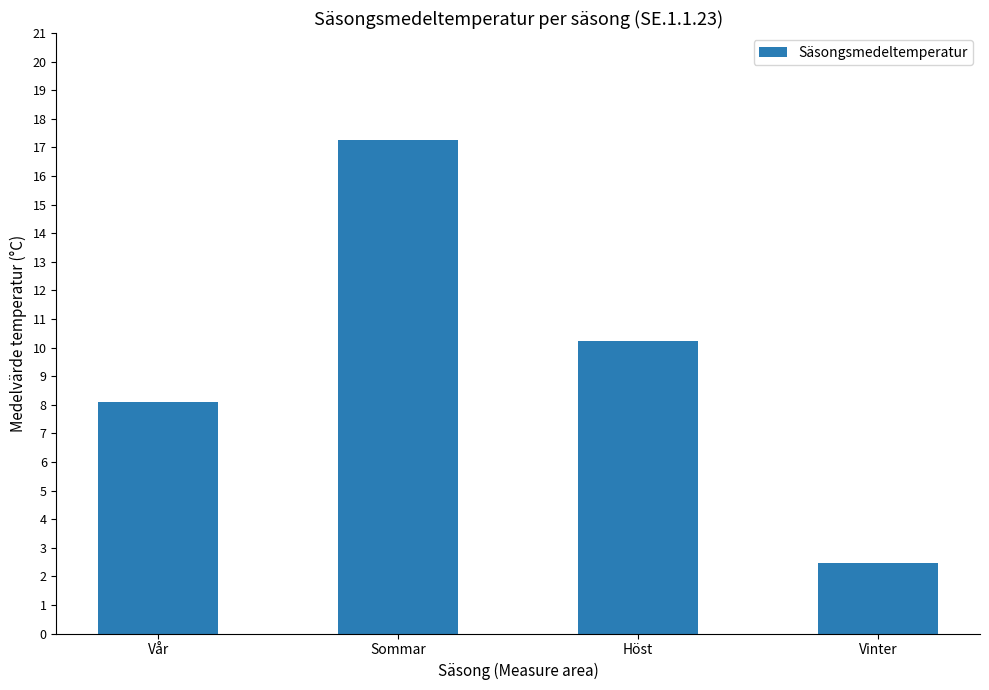

Rank the categories by value from highest to lowest.

Sommar, Höst, Vår, Vinter